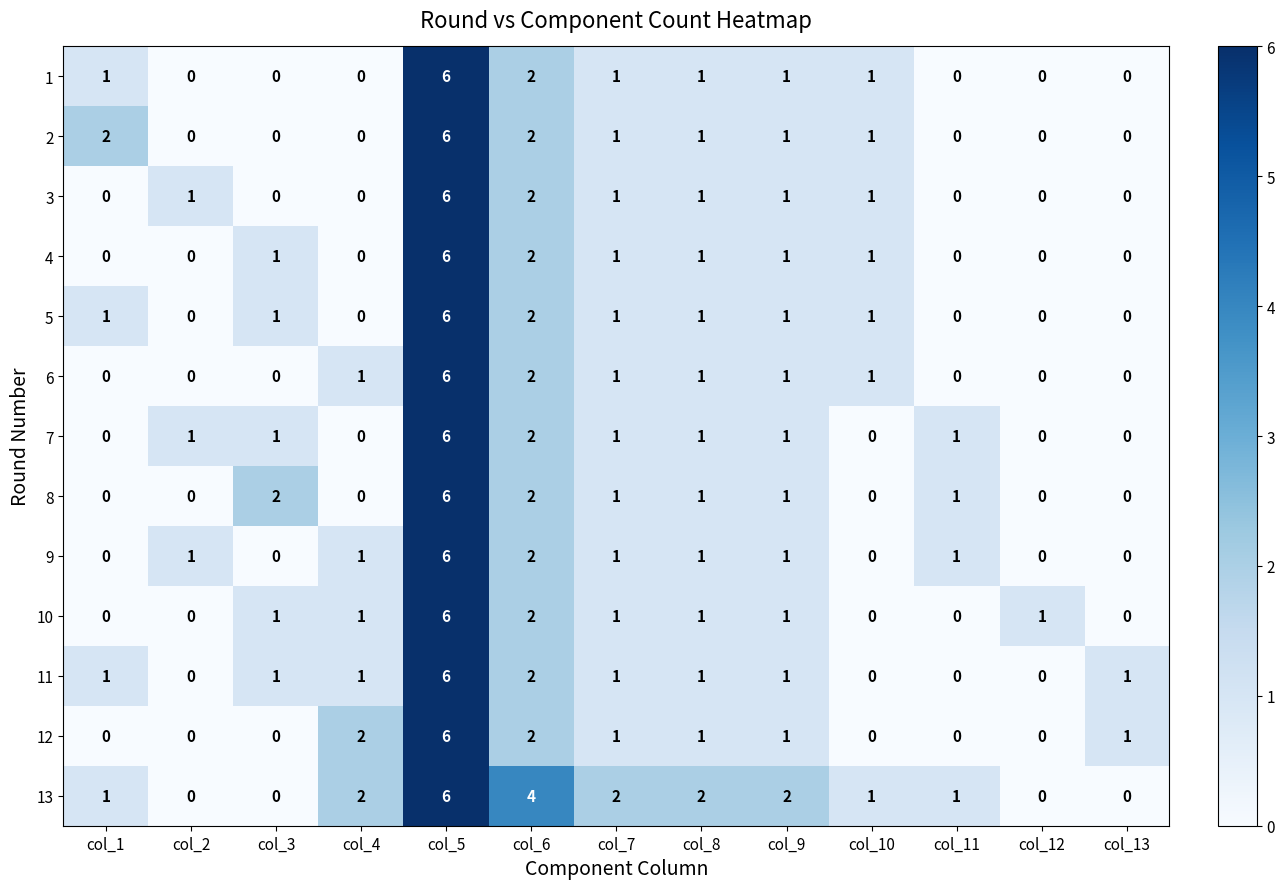

Which series changed the most between col_9 and col_12?

13